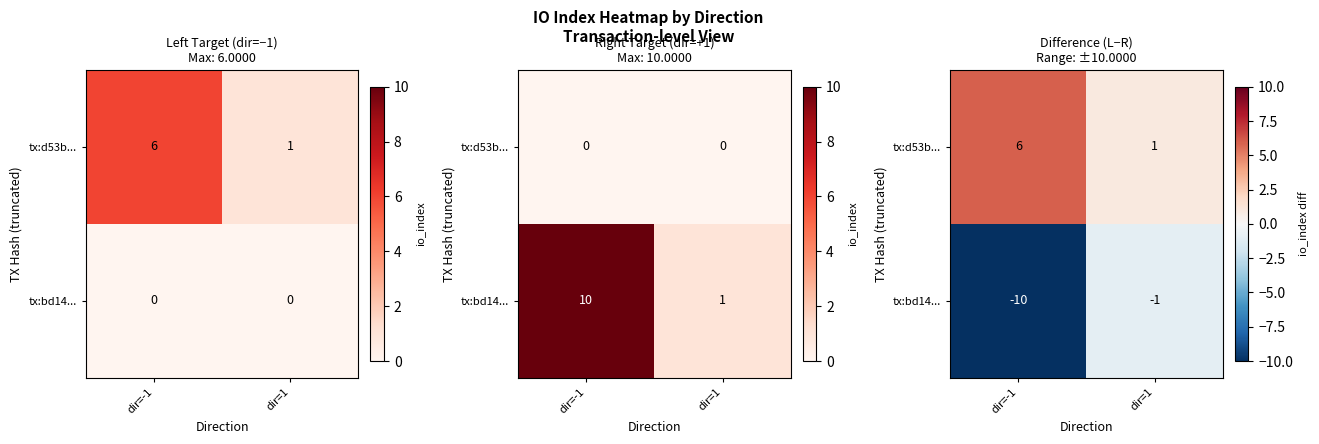

How many data points in tx:d53b... are less than 6?

1